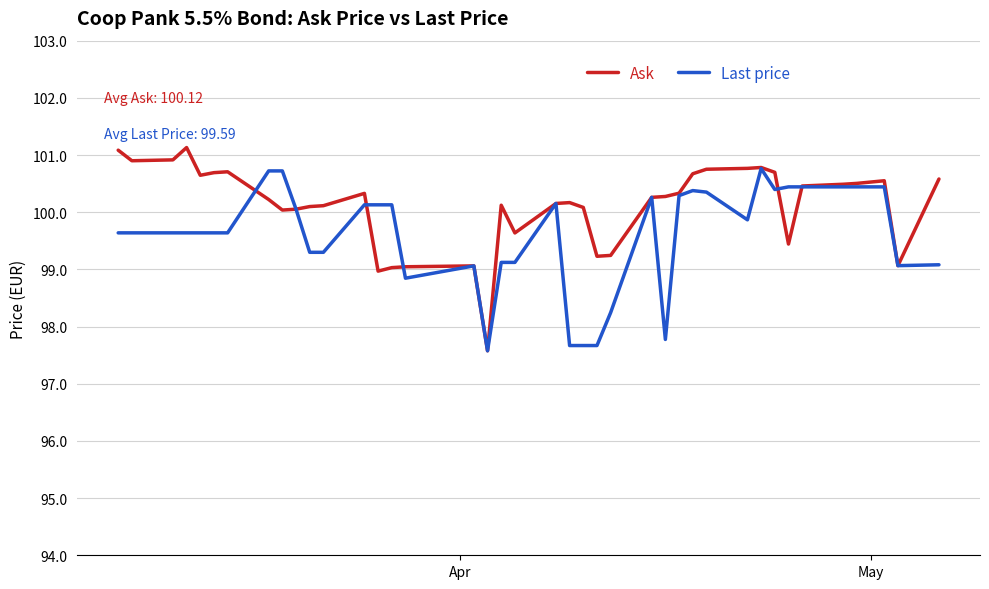

Which series has the widest spread of values?

Ask